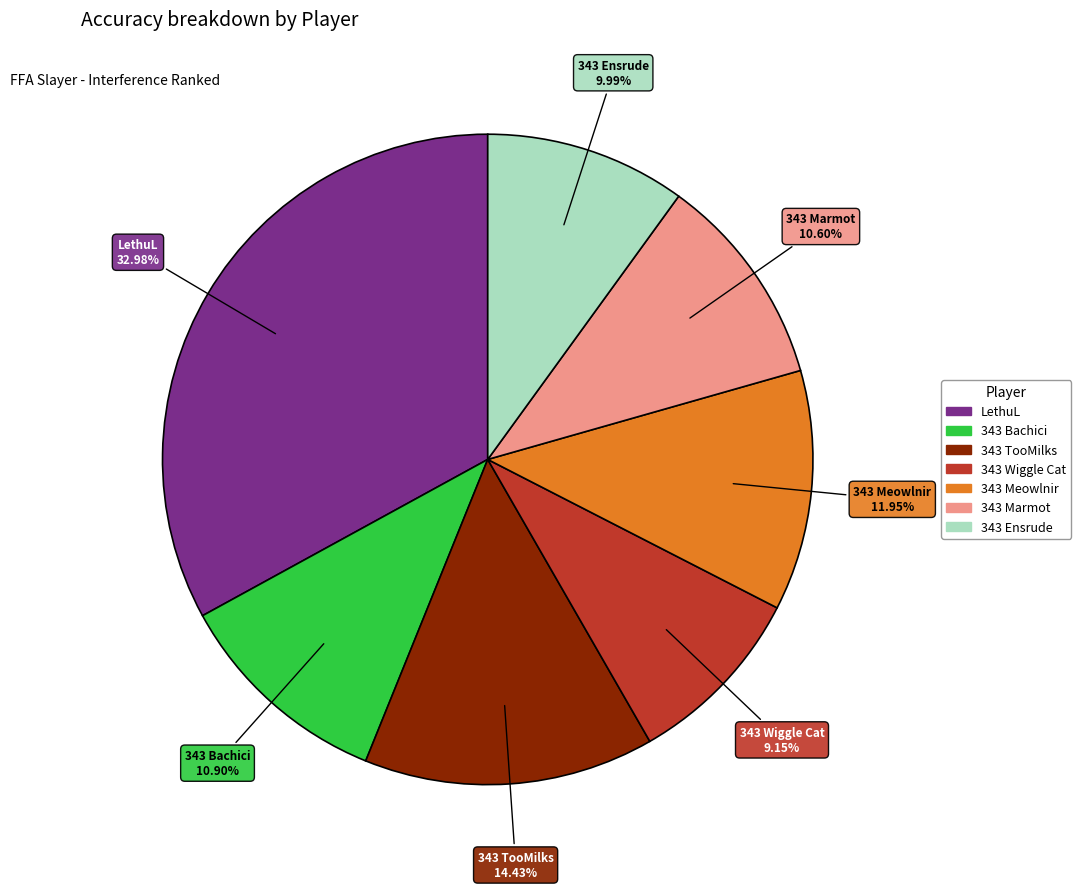

To the nearest percent, what is the combined percentage of 343 TooMilks and 343 Ensrude?

24%